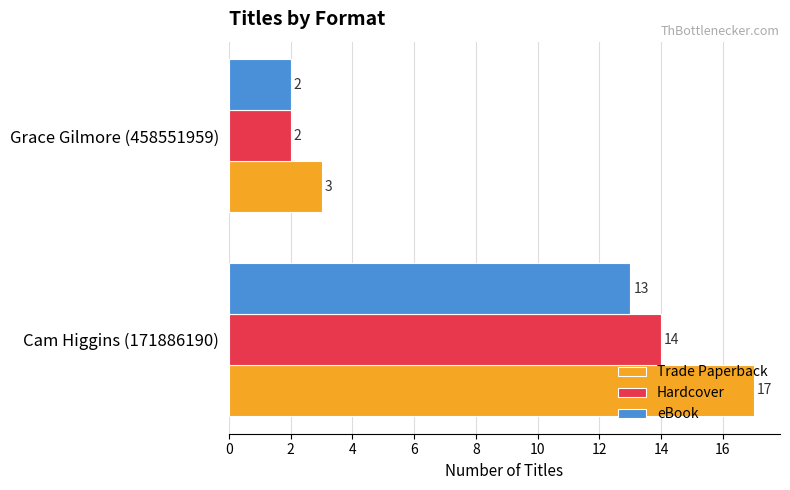

Rank the categories by Trade Paperback value from lowest to highest.

Grace Gilmore (458551959), Cam Higgins (171886190)